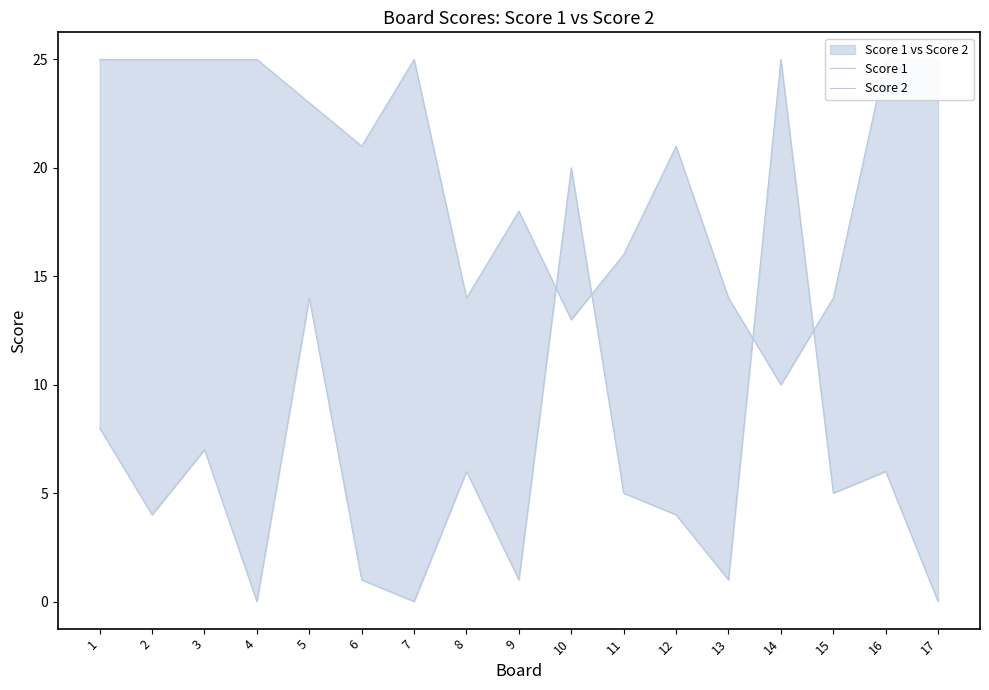

How many intersections are there between Score 1 and Score 2?

4